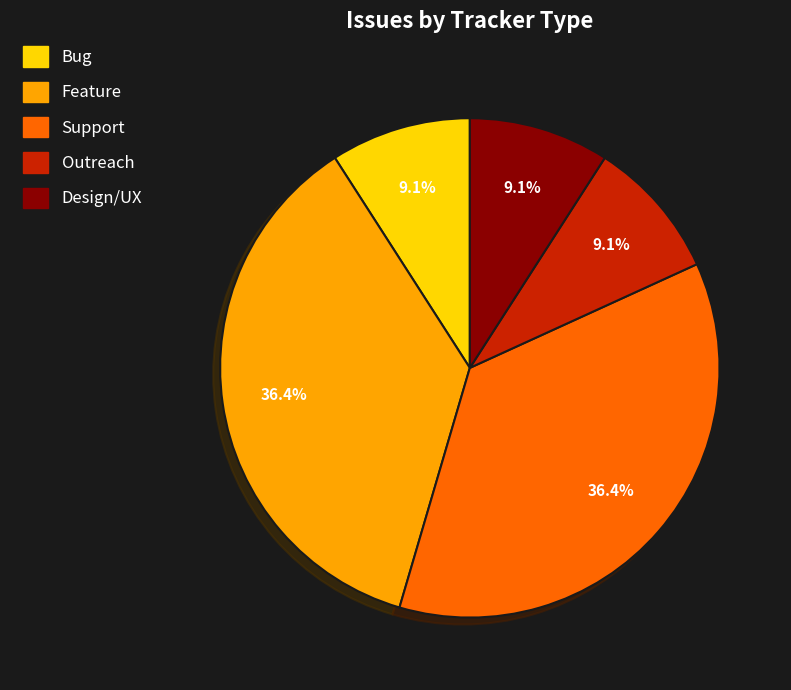

Is there a majority slice in this chart?

No